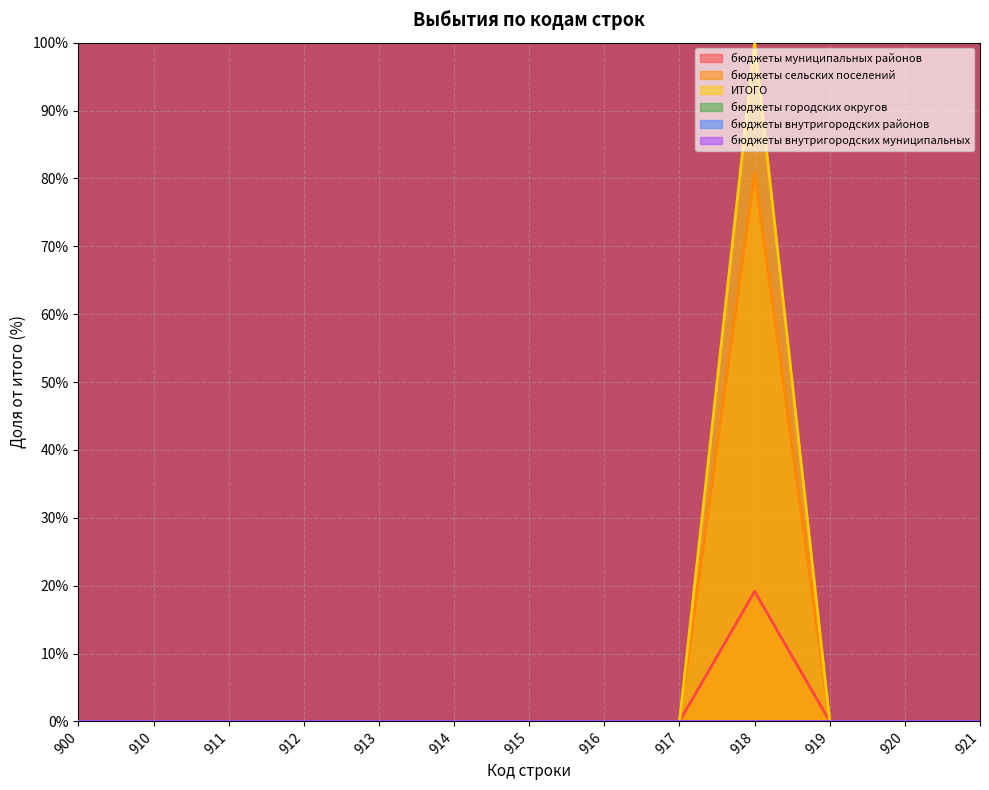

True or false: бюджеты сельских поселений and ИТОГО intersect in this chart.

False